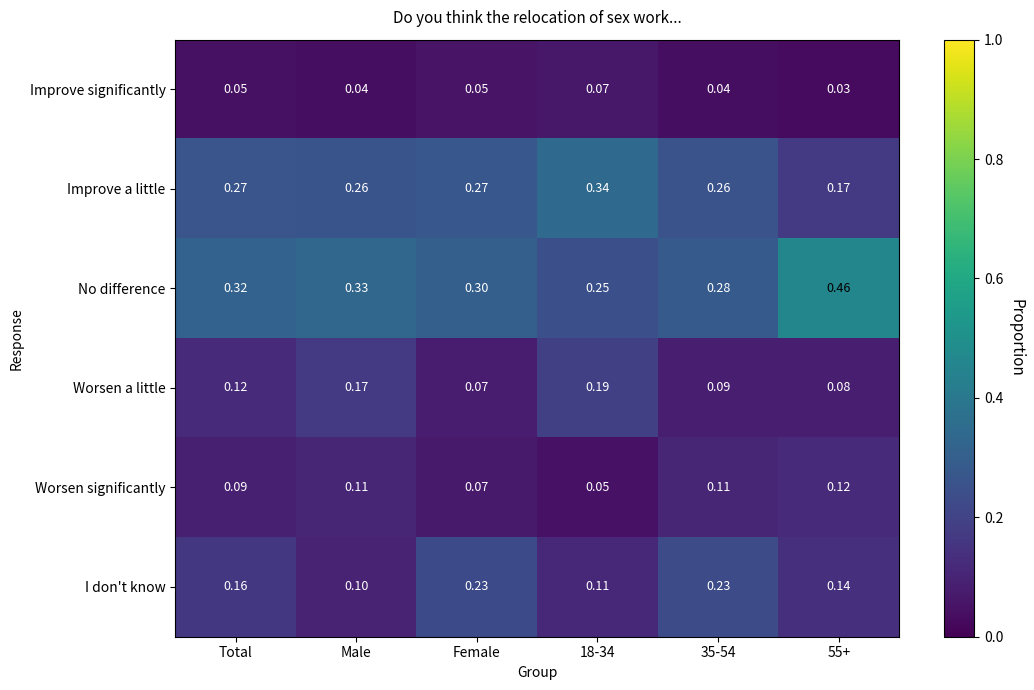

Which series has the largest range (max minus min)?

No difference